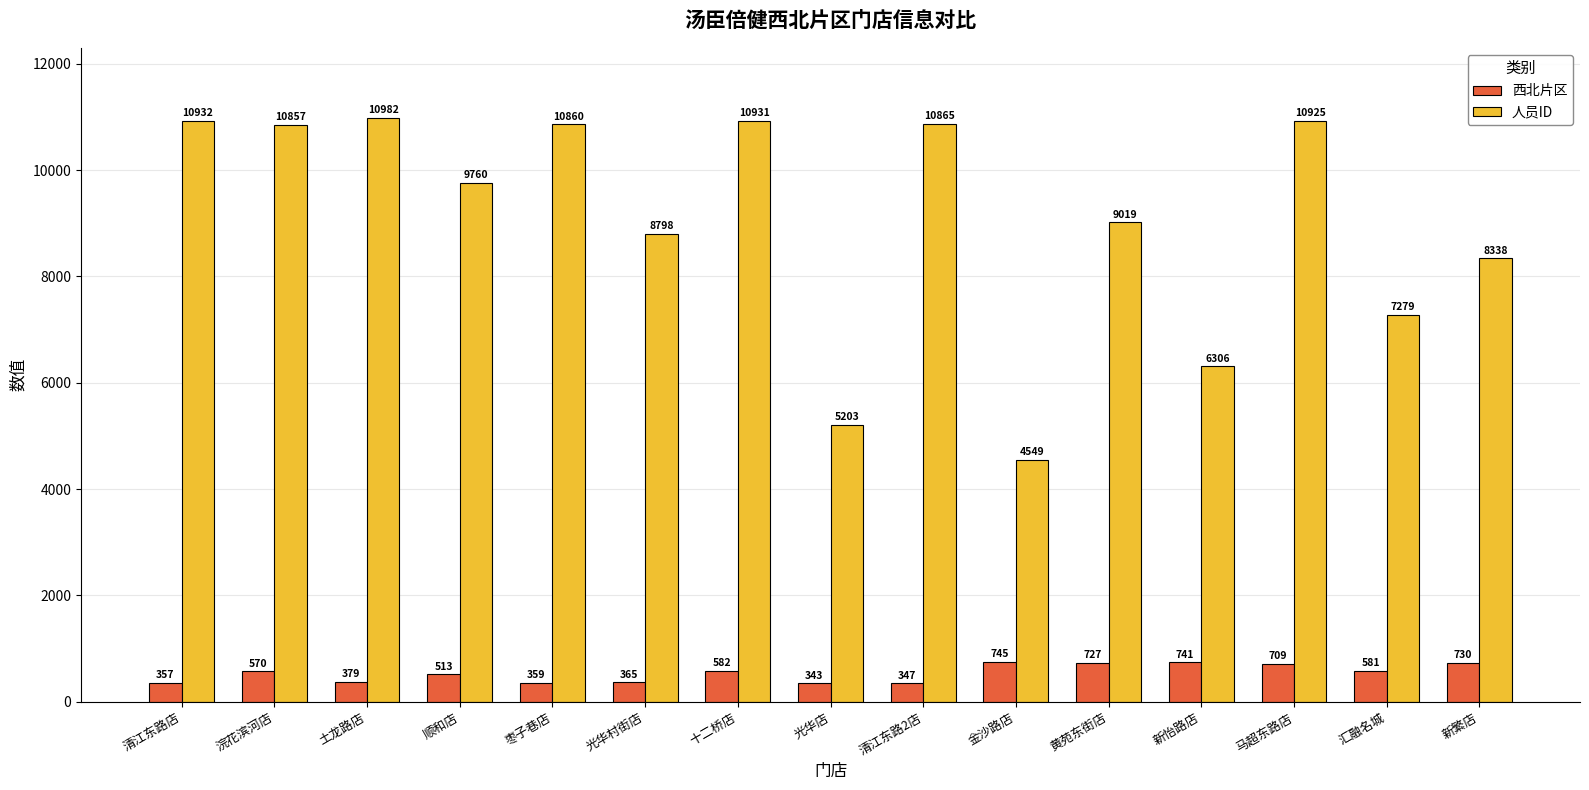

What is the sum of the 人员ID values at 清江东路2店 and 光华店?

16068